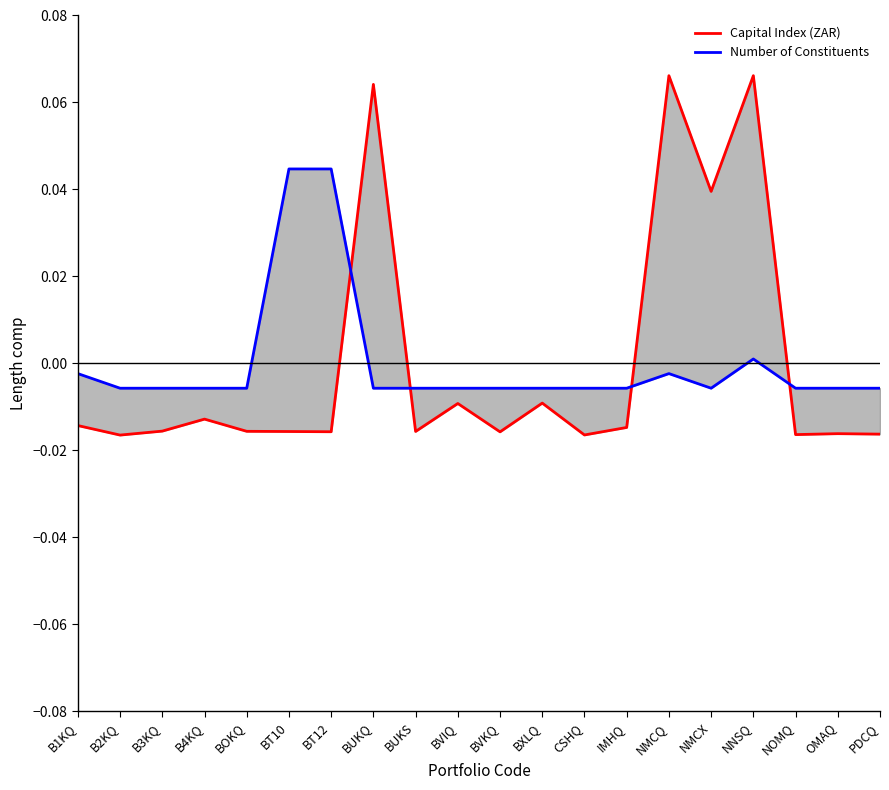

After their last crossing, which series has the higher values: Capital Index (ZAR) or Number of Constituents?

Number of Constituents